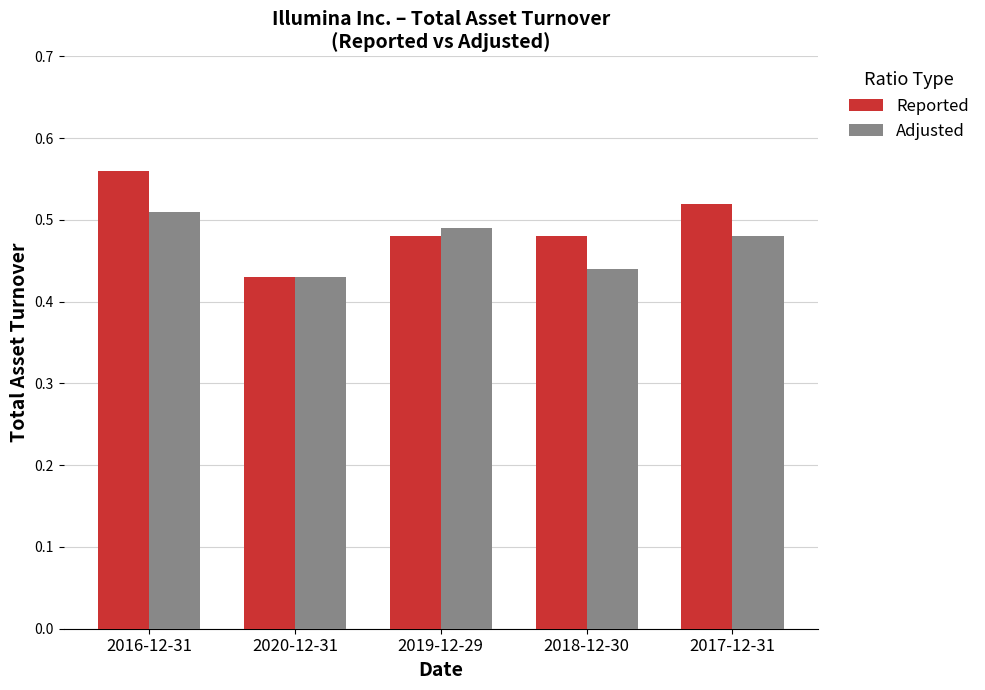

Which series changed the most between 2016-12-31 and 2019-12-29?

Reported